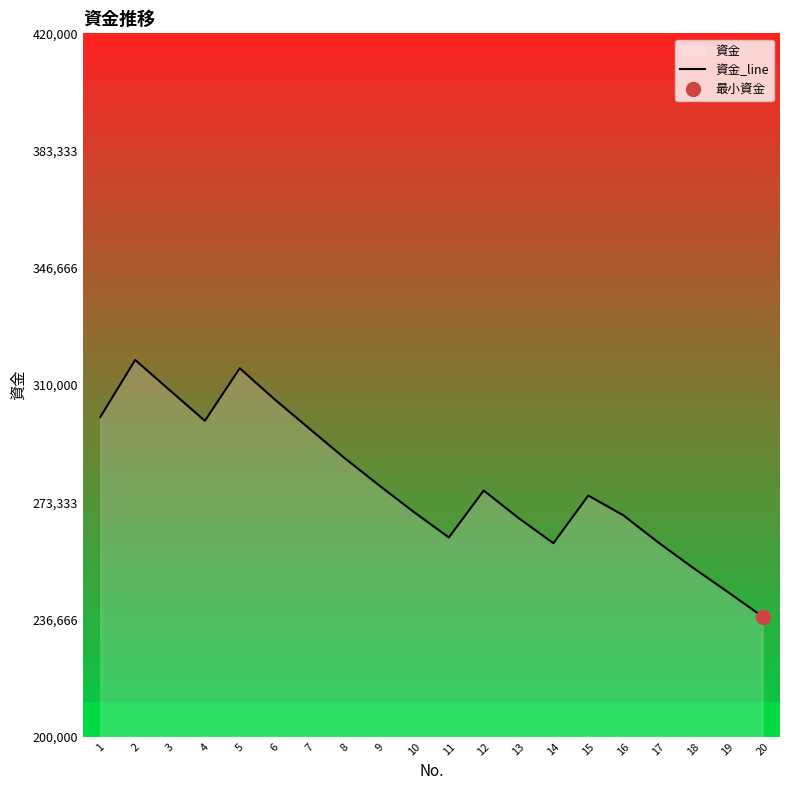

At which label is the value closest to 277702?

12